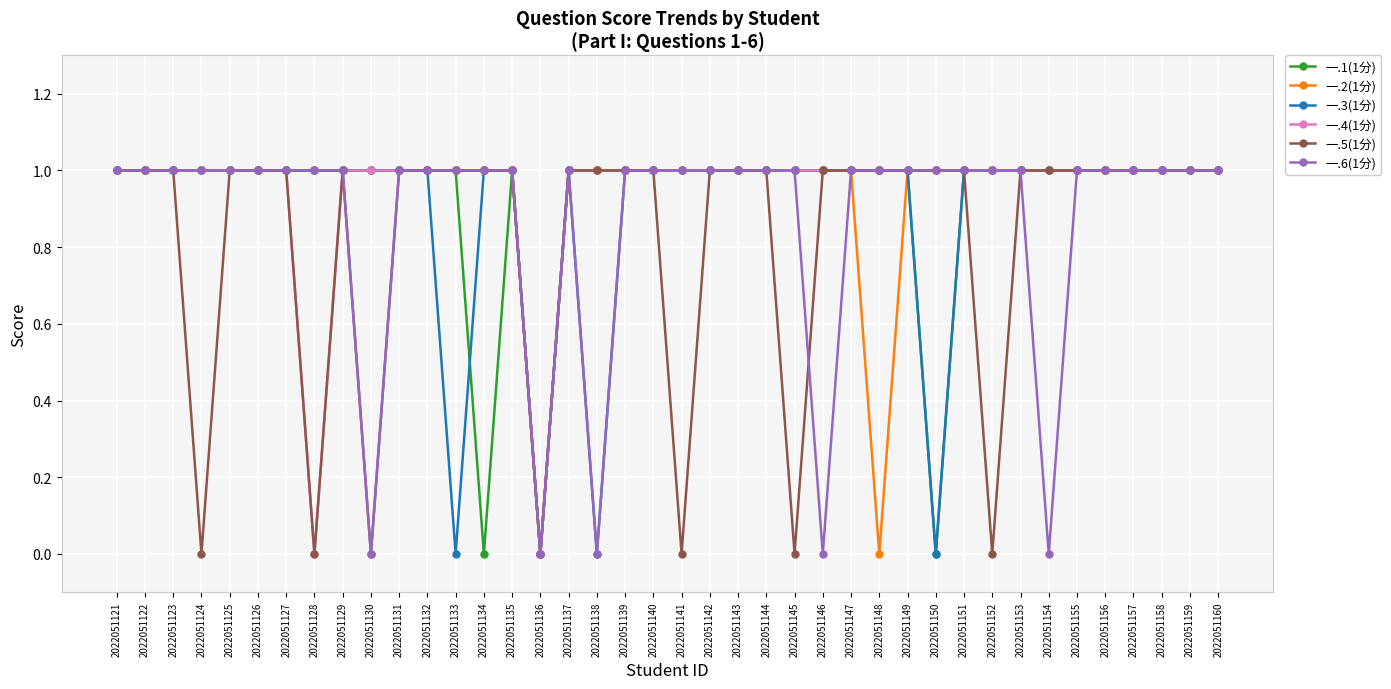

What is the total value across all series at 2022051149?

6